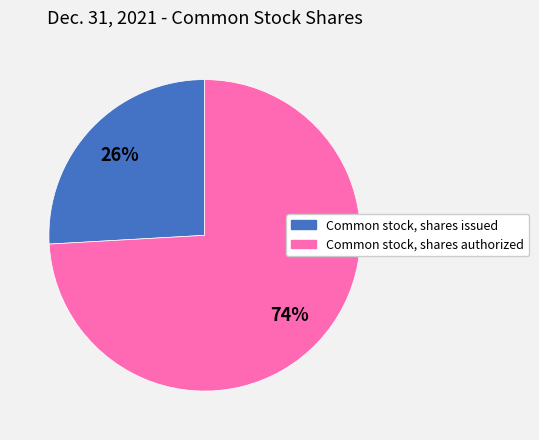

Is there a majority slice in this chart?

Yes